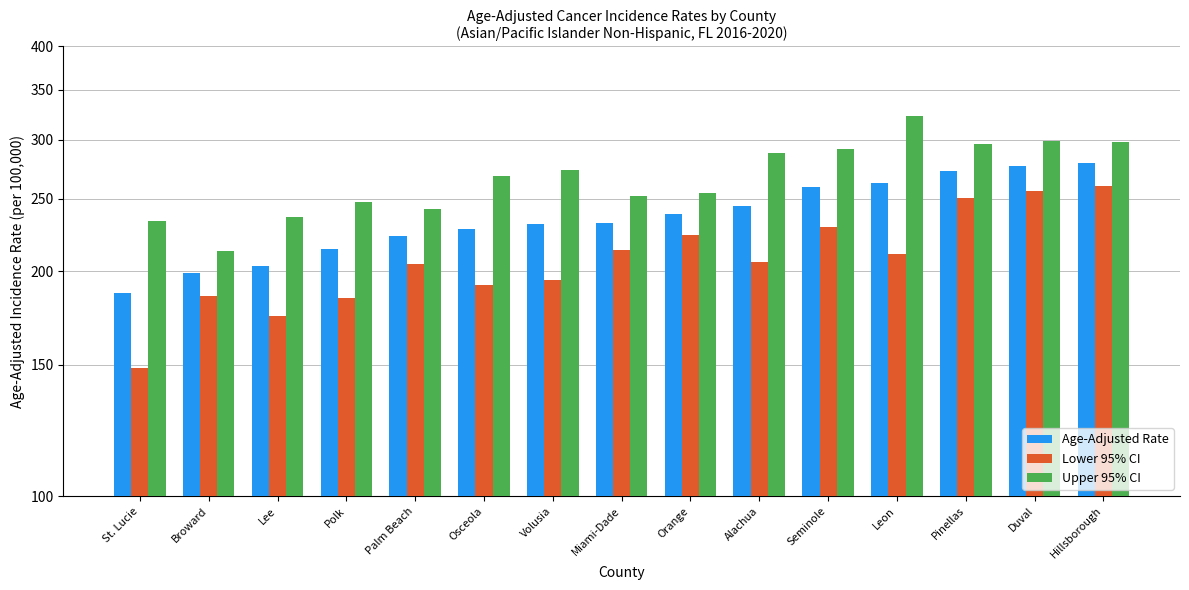

What is the sum of the Age-Adjusted Rate values at Volusia and Polk?

445.6